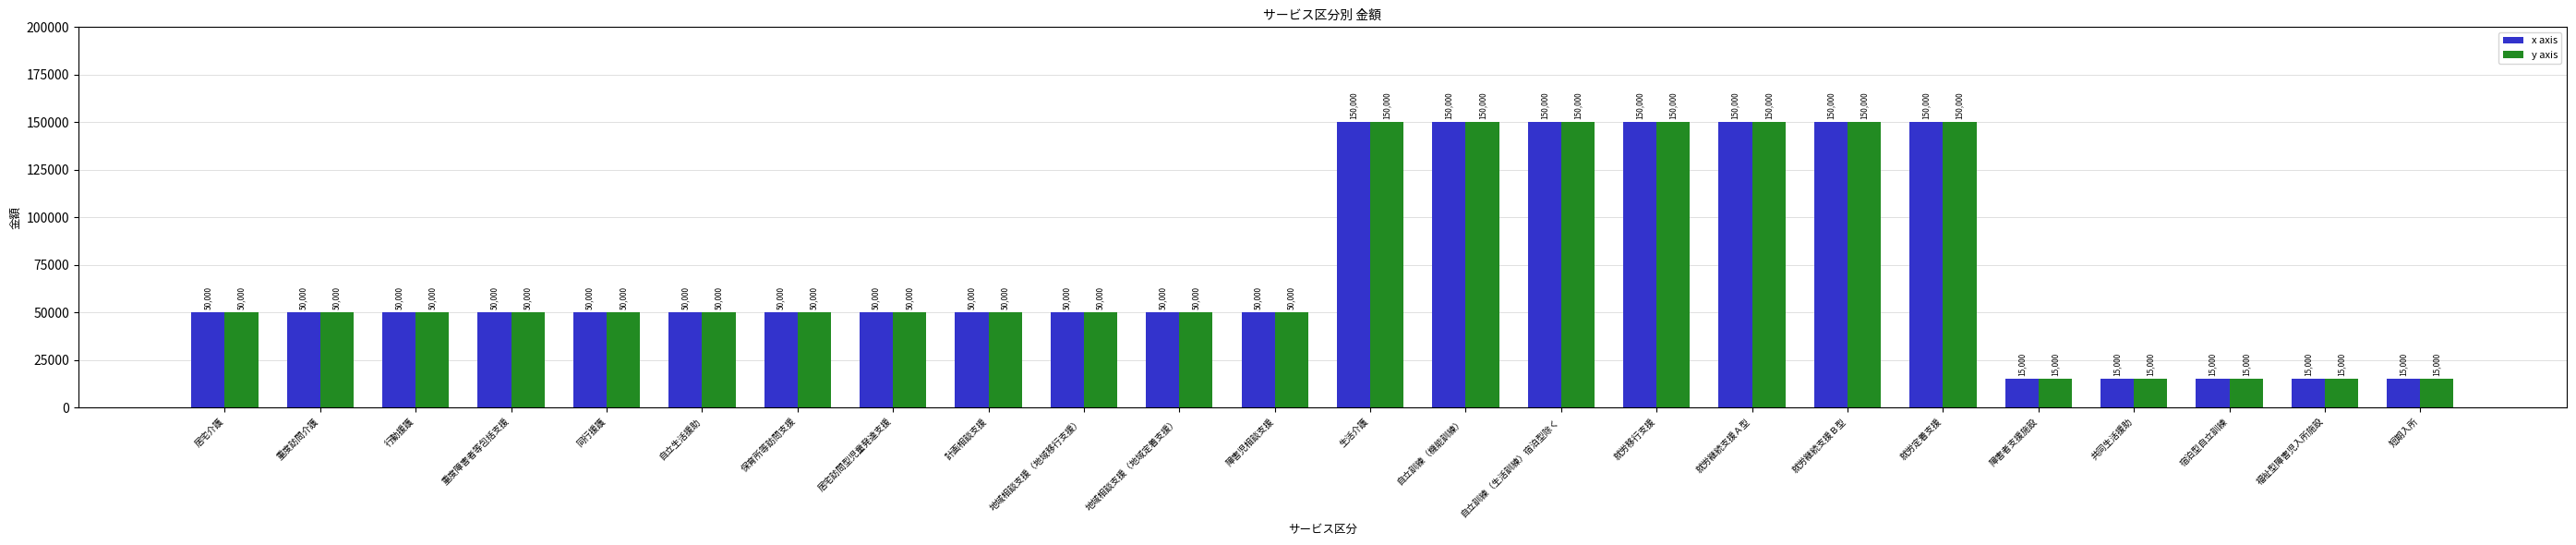

What is the total value across all series at 共同生活援助?

30000